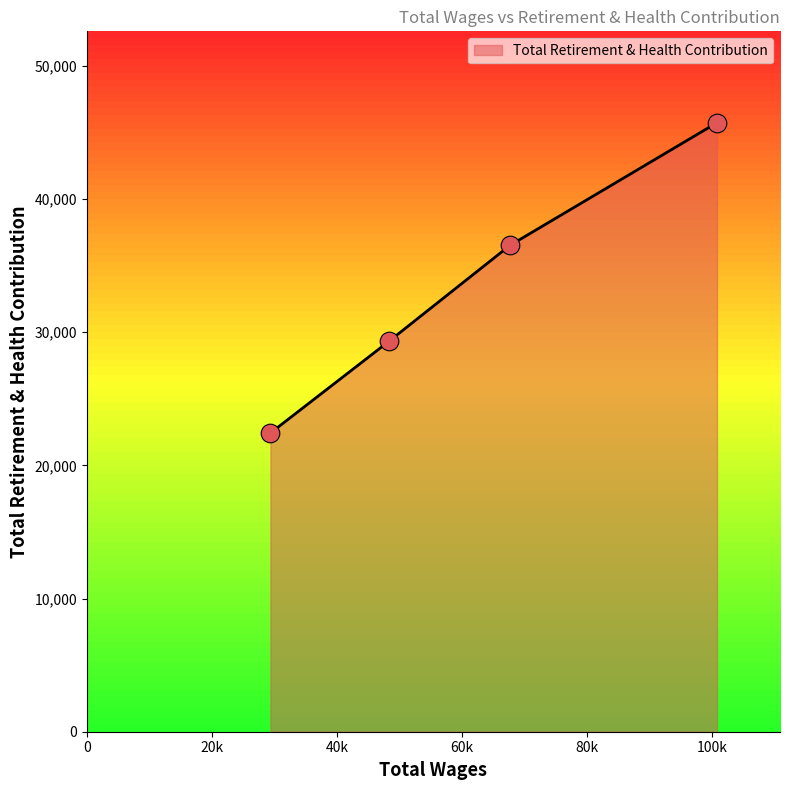

What is the maximum value shown in the chart?

45739